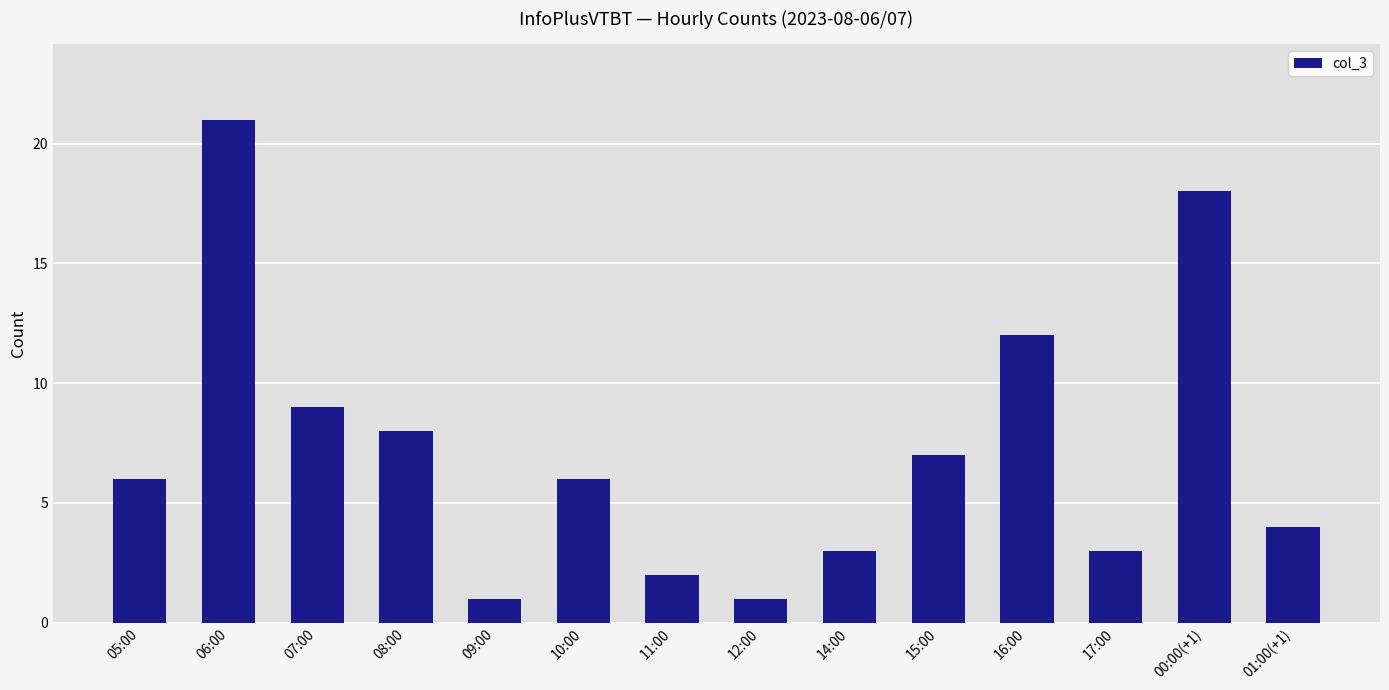

Are the bars horizontal?

No